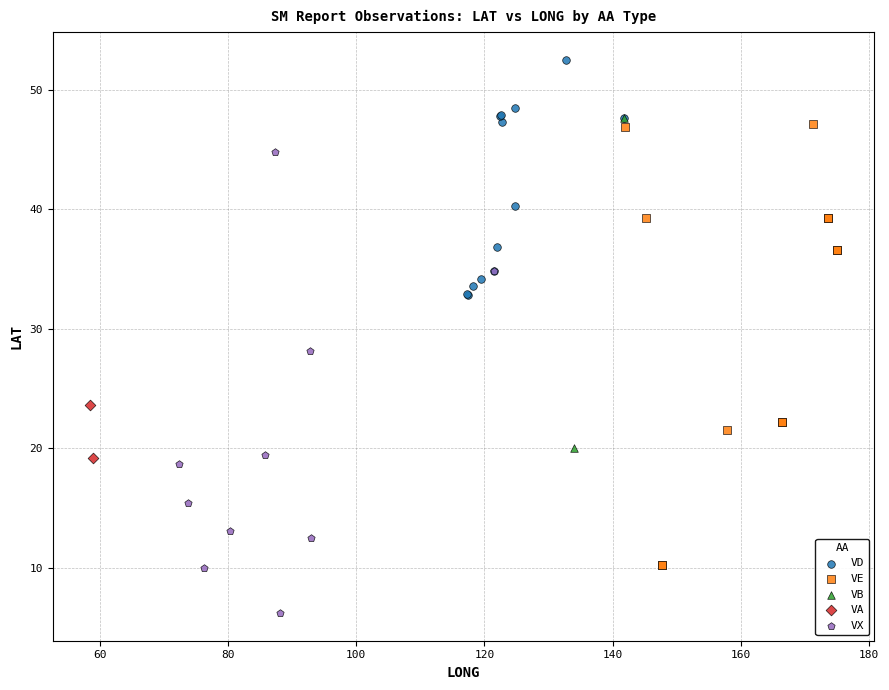

What are all the series names shown in the legend?

VD, VE, VB, VA, VX